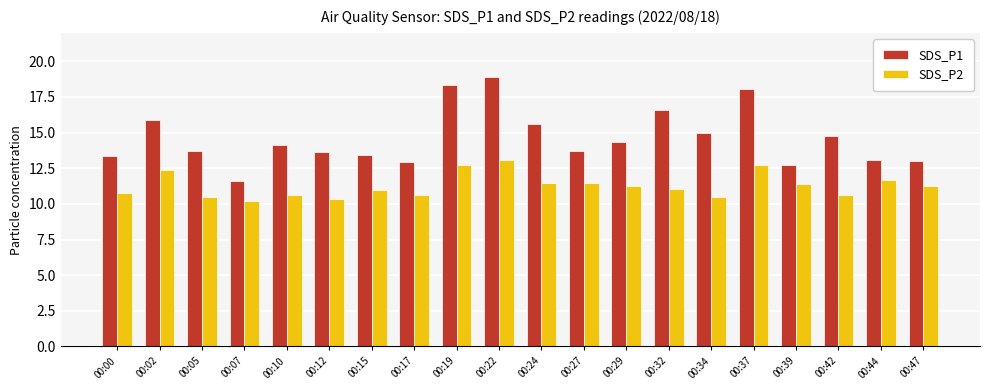

Count the number of categories in the chart.

20